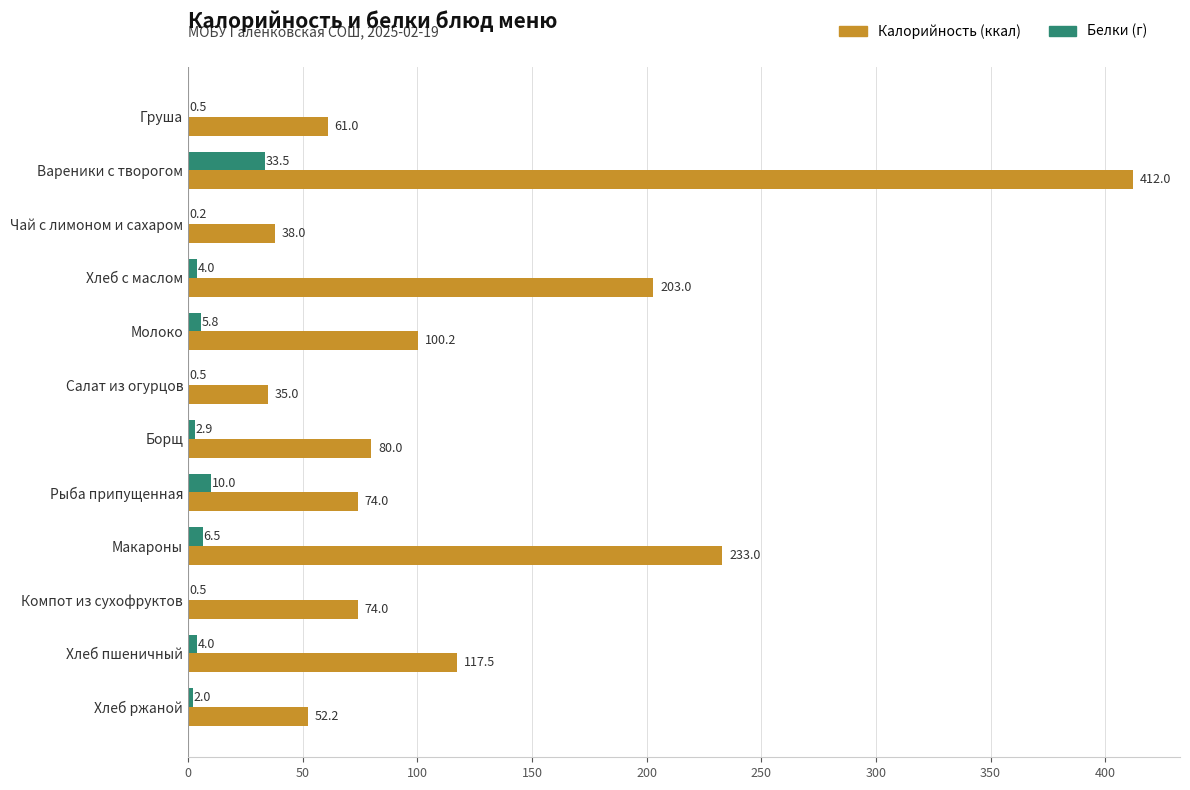

What is the maximum value shown in the chart?

412.0